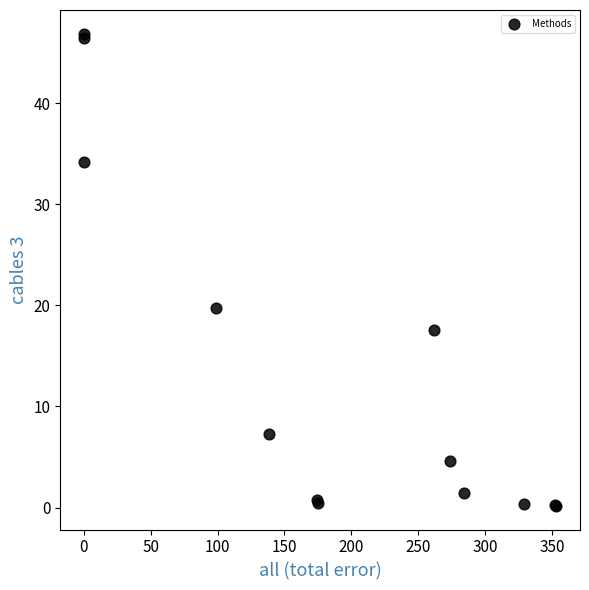

What Y value in the scatter plot is closest to 23?

19.7